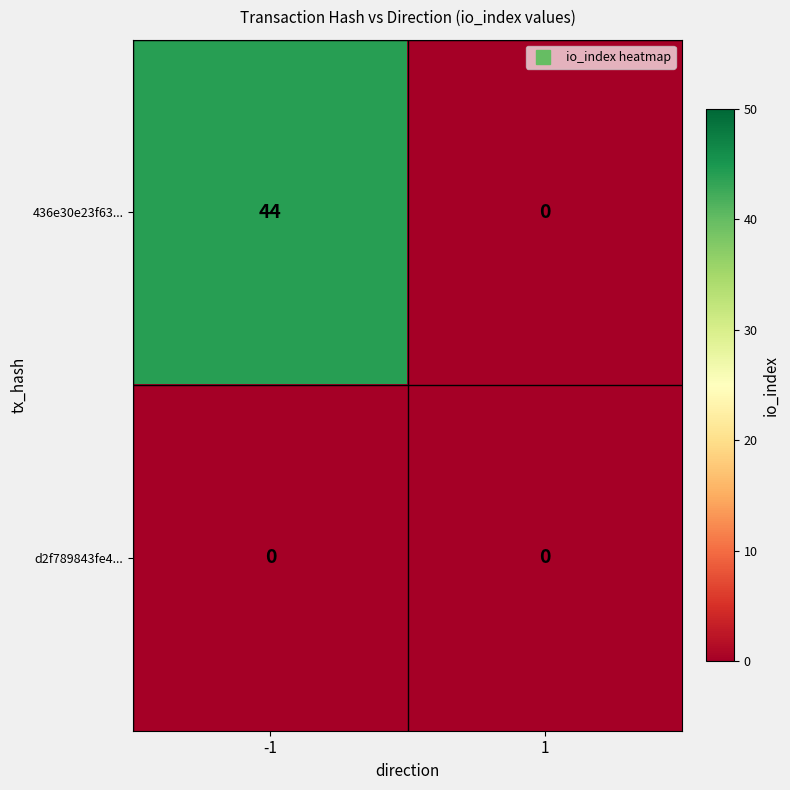

At -1, list the series in order from smallest to largest.

d2f789843fe4..., 436e30e23f63...